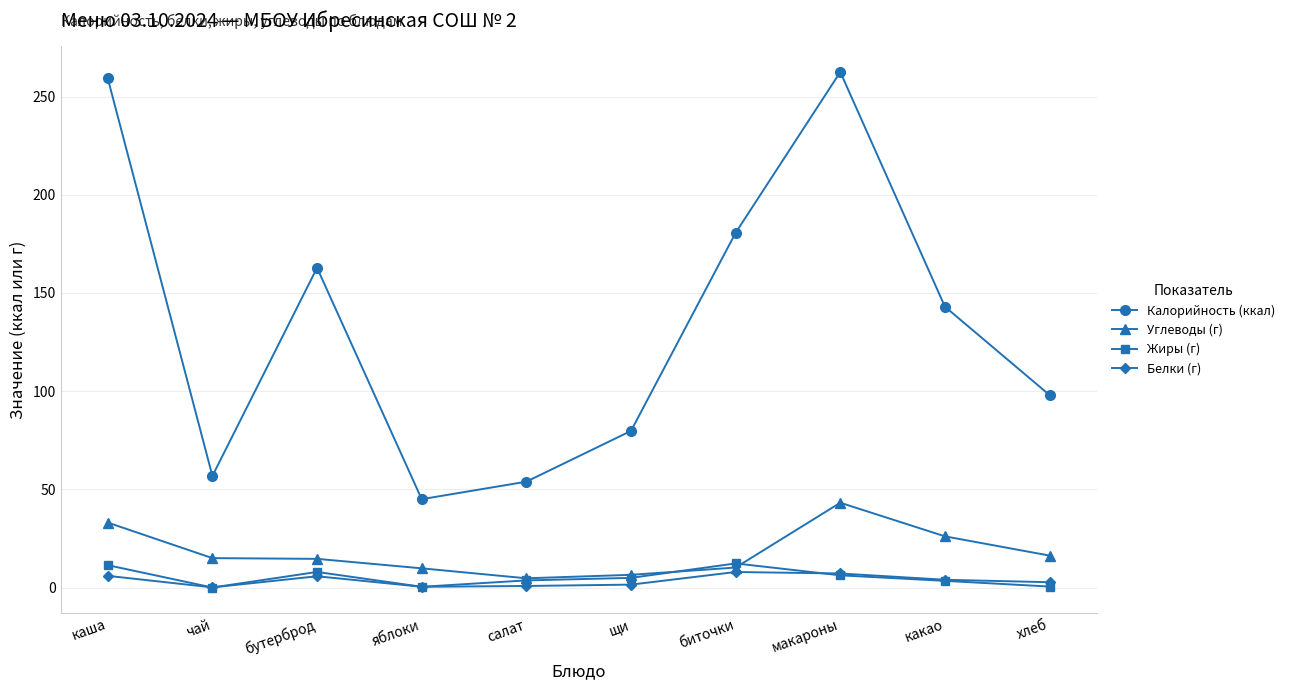

Which series has the largest total across all categories?

Калорийность (ккал)